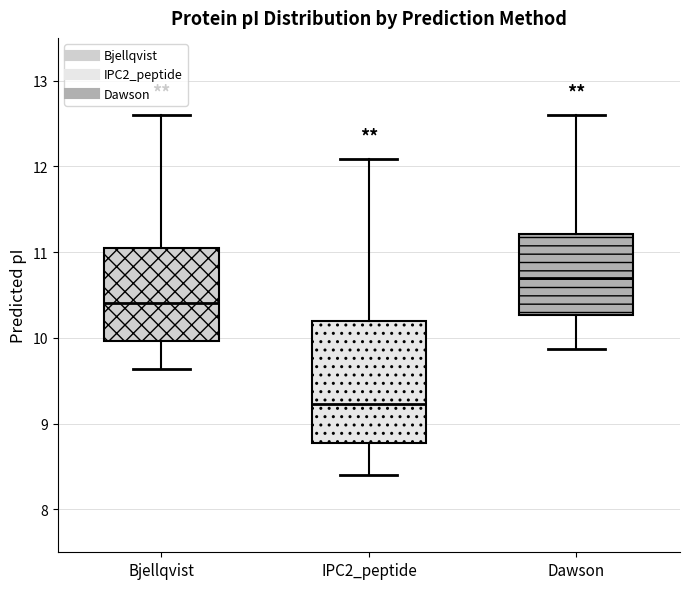

Reading left to right, transcribe this box plot: for each box, give where its median line is, the range the box spans, and where its two whiskers end, as read against the y-axis. The values are not printed on the chart, so give them approximately, as read against the axis.

Bjellqvist: median 10.4, box 10.0 to 11.1, whiskers 9.6 to 12.6
IPC2_peptide: median 9.2, box 8.8 to 10.2, whiskers 8.4 to 12.1
Dawson: median 10.7, box 10.3 to 11.2, whiskers 9.9 to 12.6